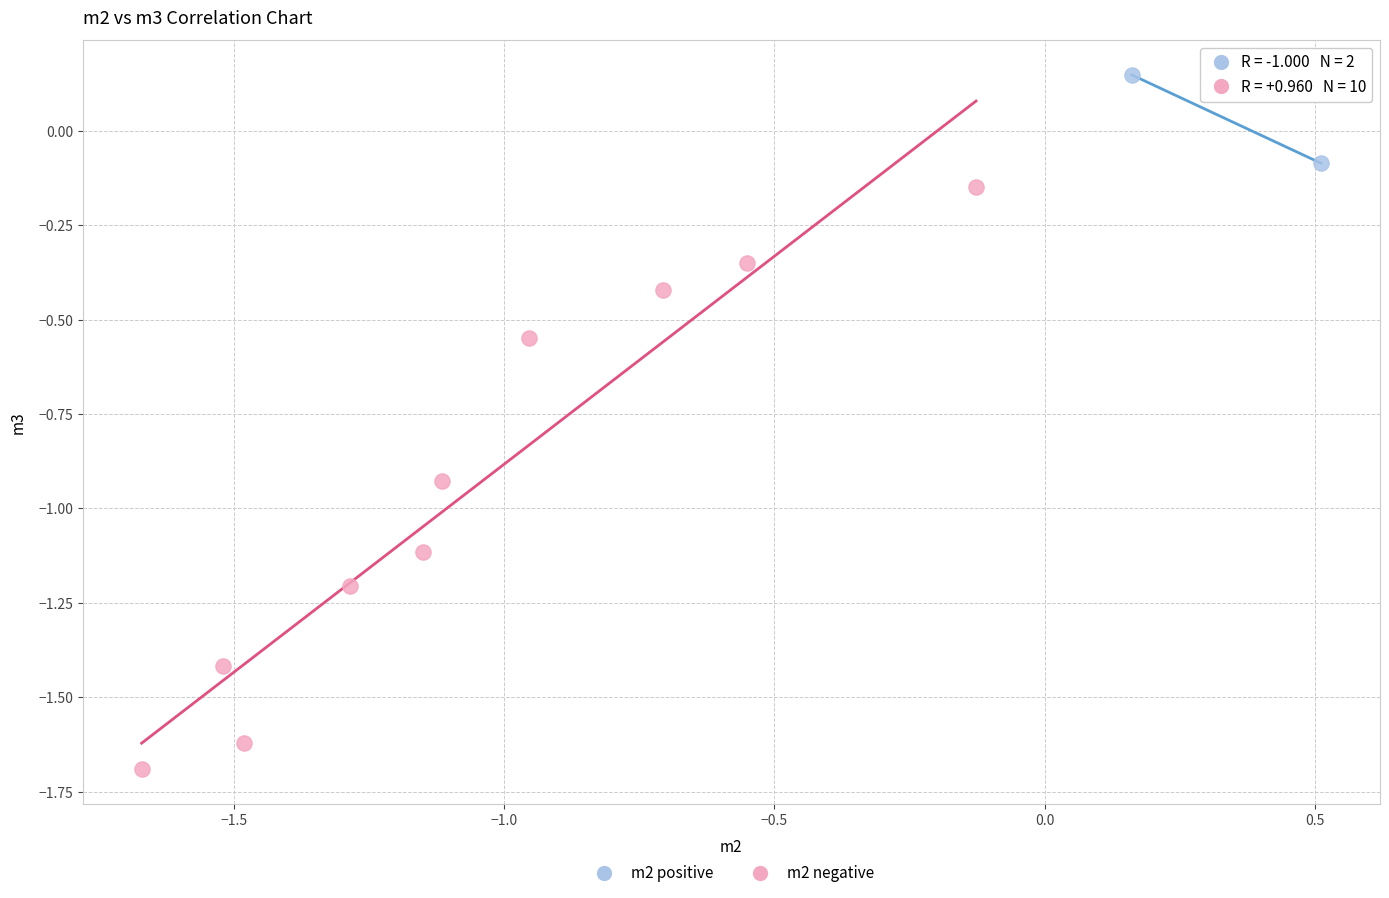

Which series reaches the maximum Y coordinate?

m2 positive